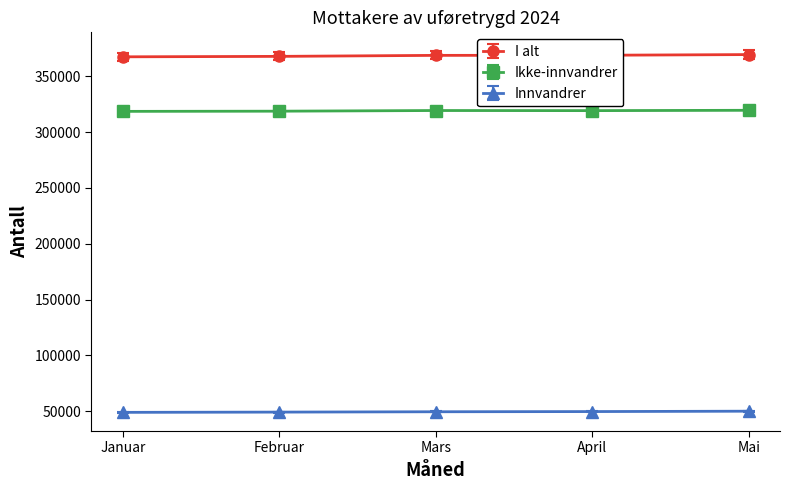

What is the total value across all series at Februar?

735784